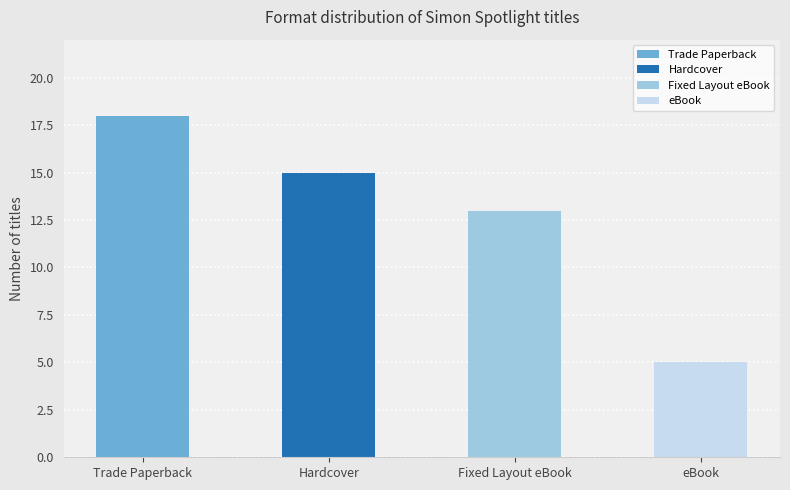

Reading left to right, extract all data points from this chart.

18	15	13	5